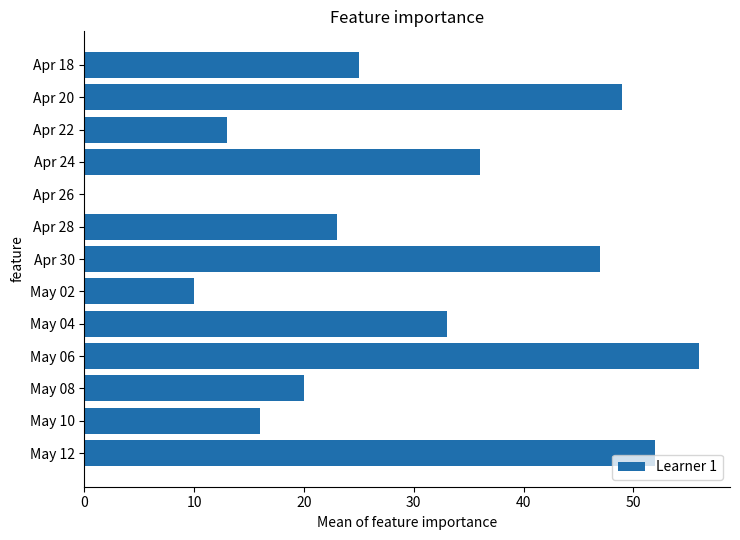

What is the maximum value shown in the chart?

56